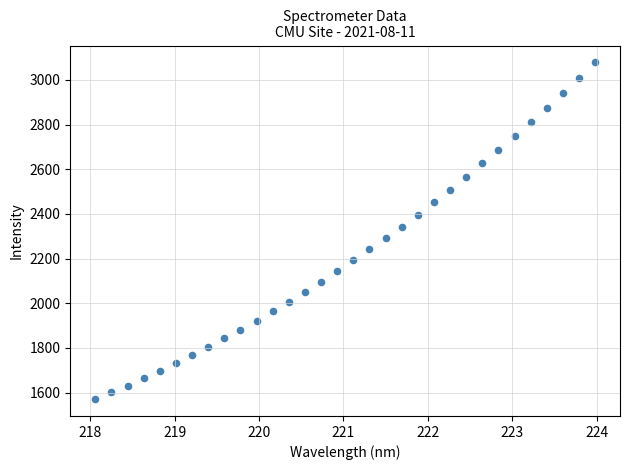

What is the range of Y values (max minus min)?

1507.9